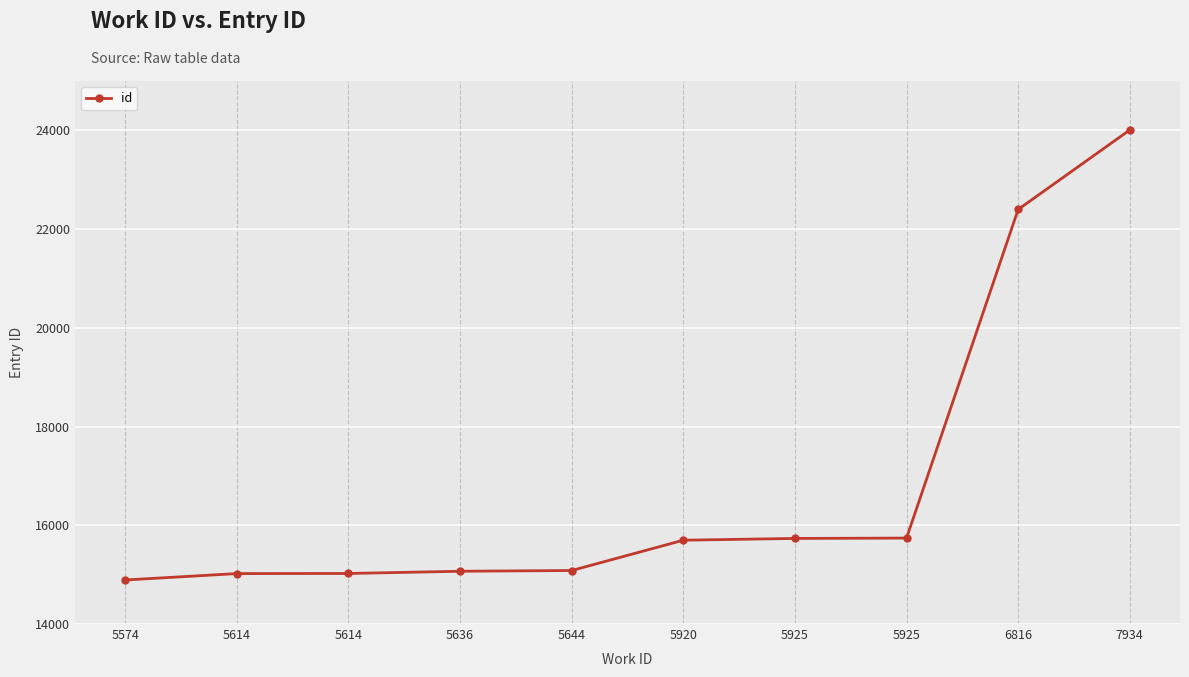

What is the sum of the values at 5644 and 6816?

37482